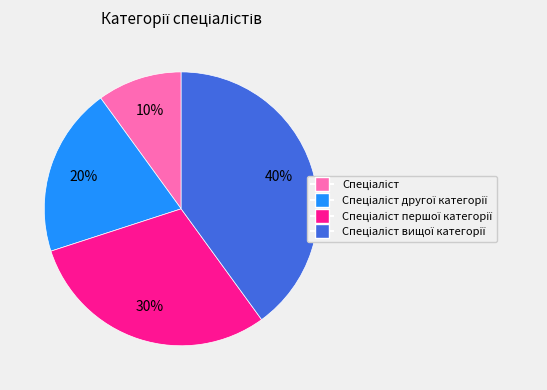

To the nearest percent, what is the difference between the largest and smallest slice percentages?

30%